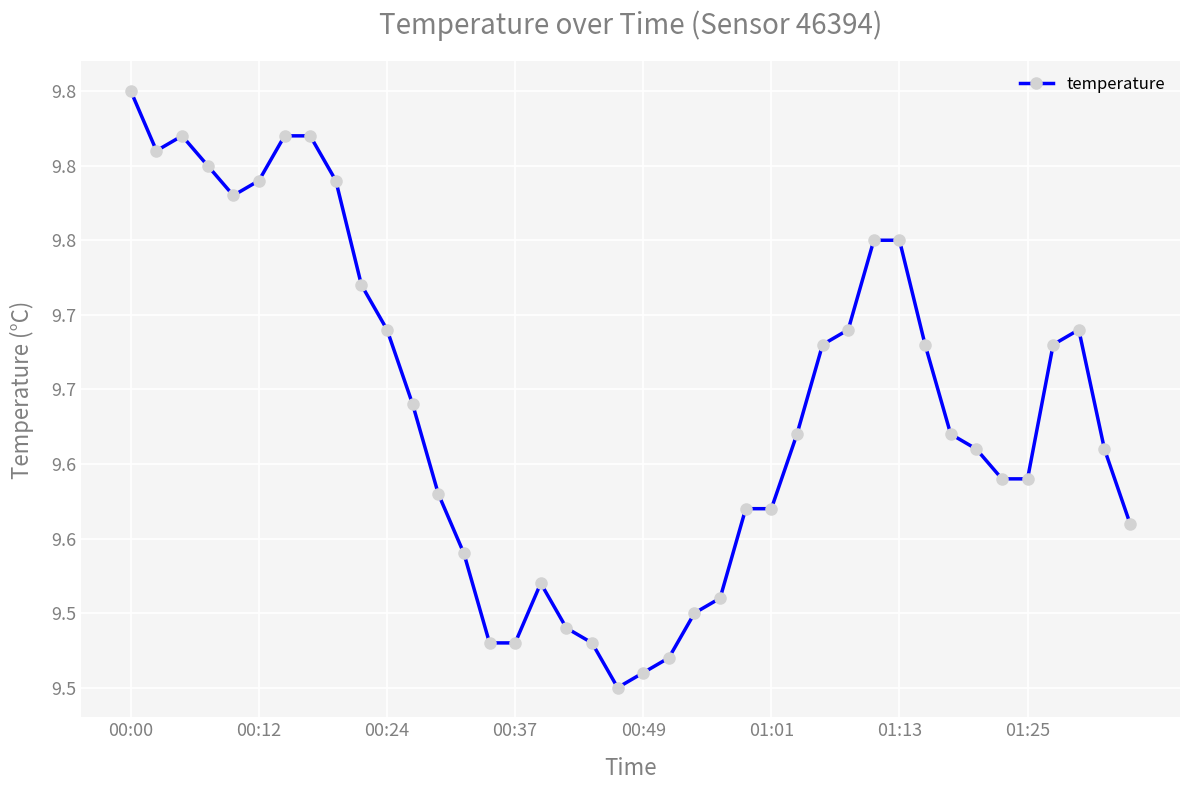

Is this an area chart (filled region under the line)?

No